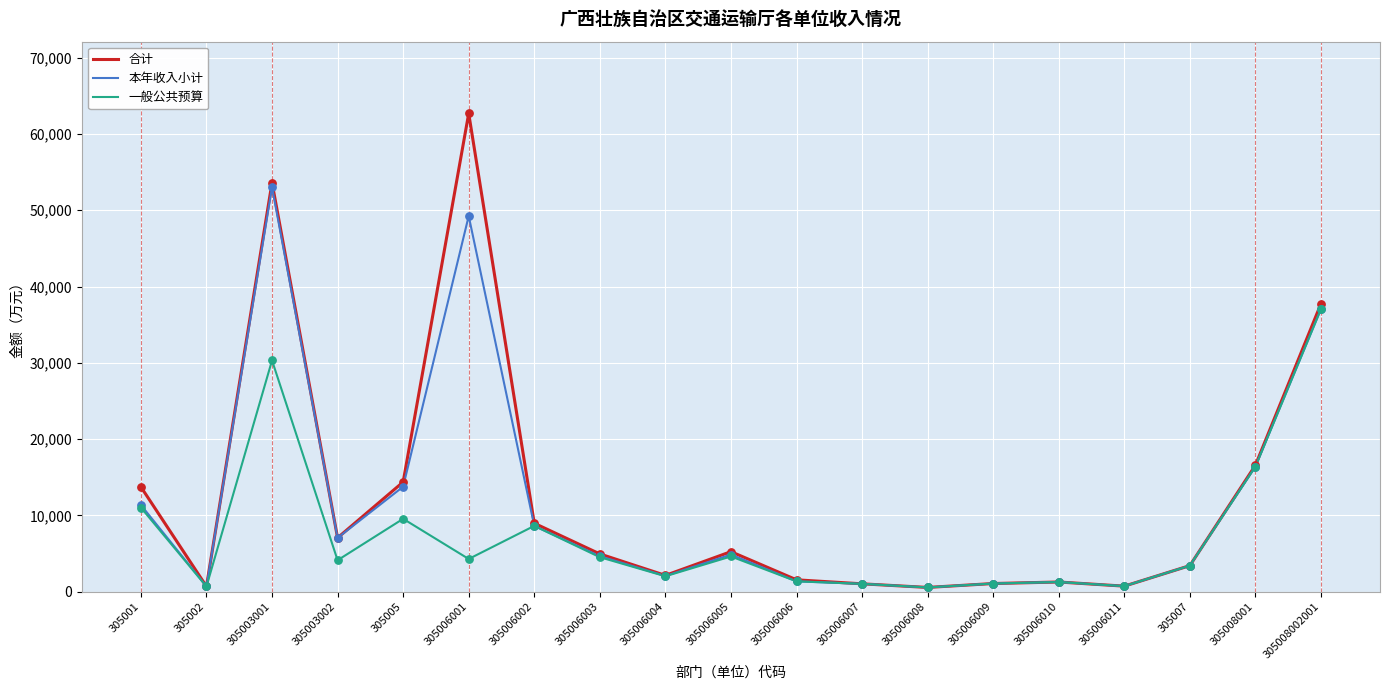

What is the total value across all series at 305006007?

3054.2